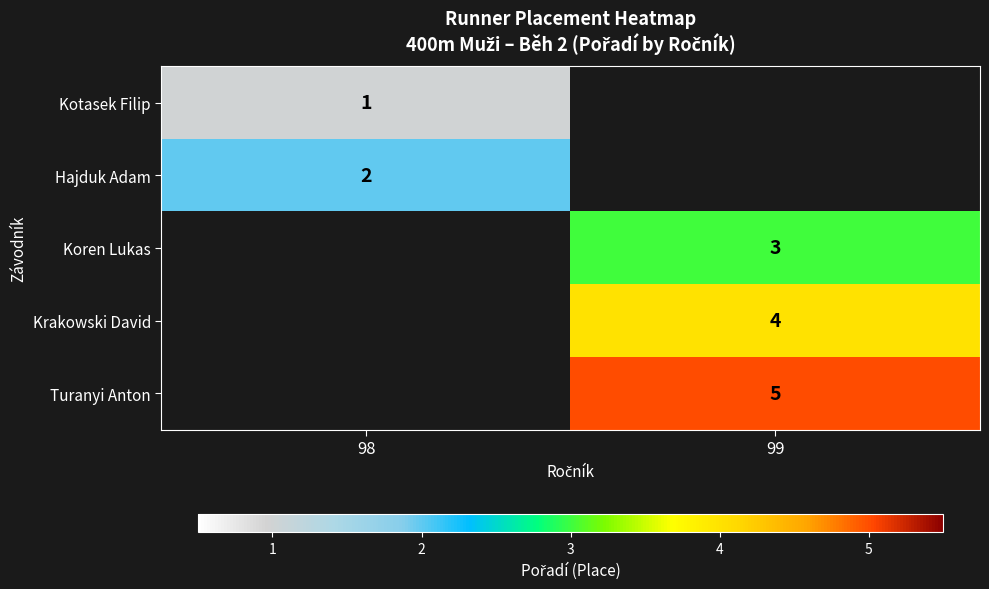

What is the minimum value shown in the chart?

1.0